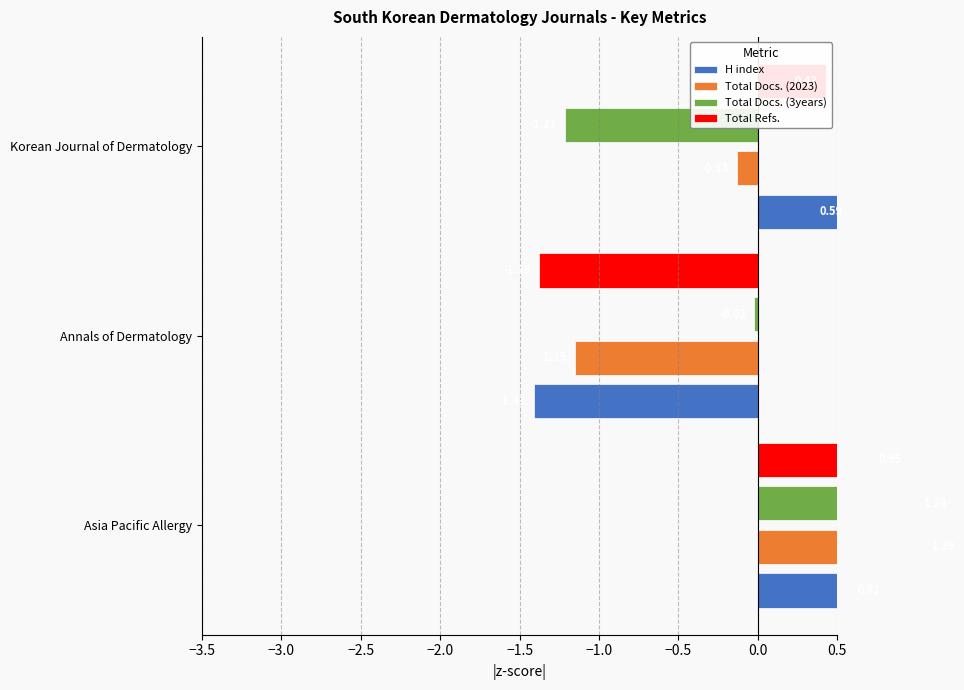

How many bars are there in total?

12